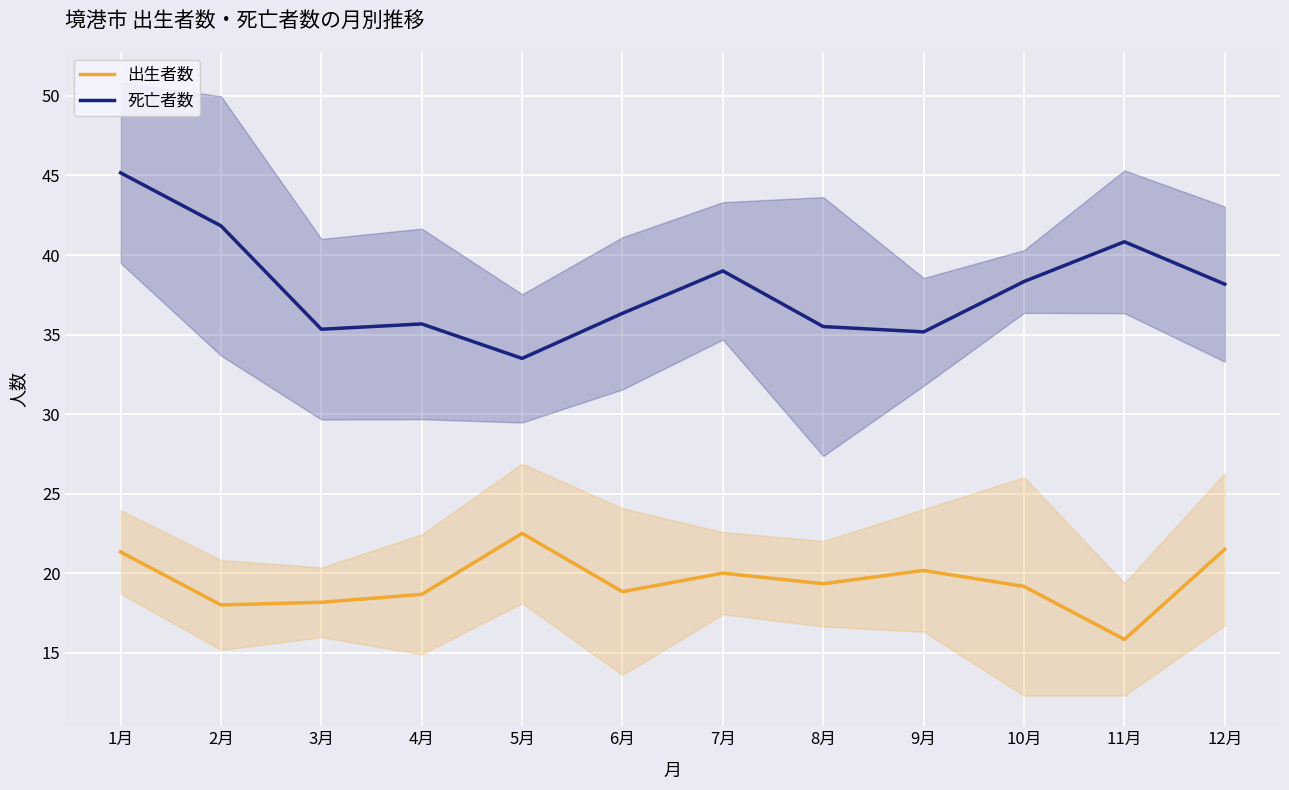

What is the value of the 死亡者数 point at the 7th from the left?

39.0